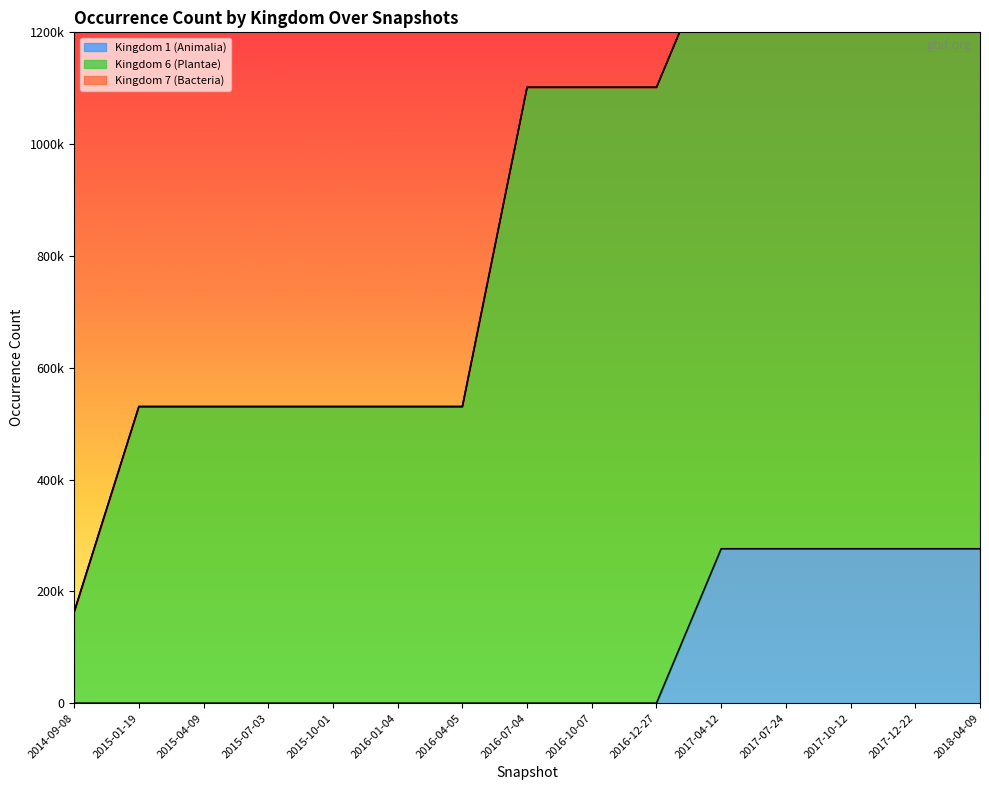

Which category has the highest value in the Kingdom 1 (Animalia) series?

2017-04-12